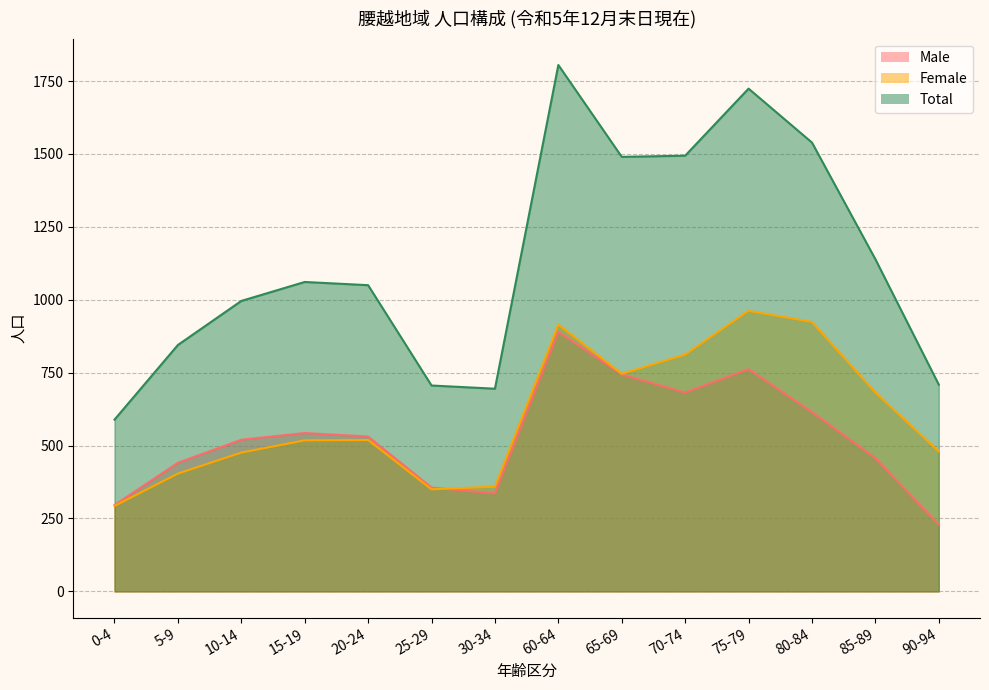

Reading right to left, what are all the values shown in this chart?

Male: 229	457	615	762	682	744	890	336	356	531	543	520	441	296
Female: 480	682	924	962	812	746	915	359	350	519	518	476	404	293
Total: 709	1139	1539	1724	1494	1490	1805	695	706	1050	1061	996	845	589